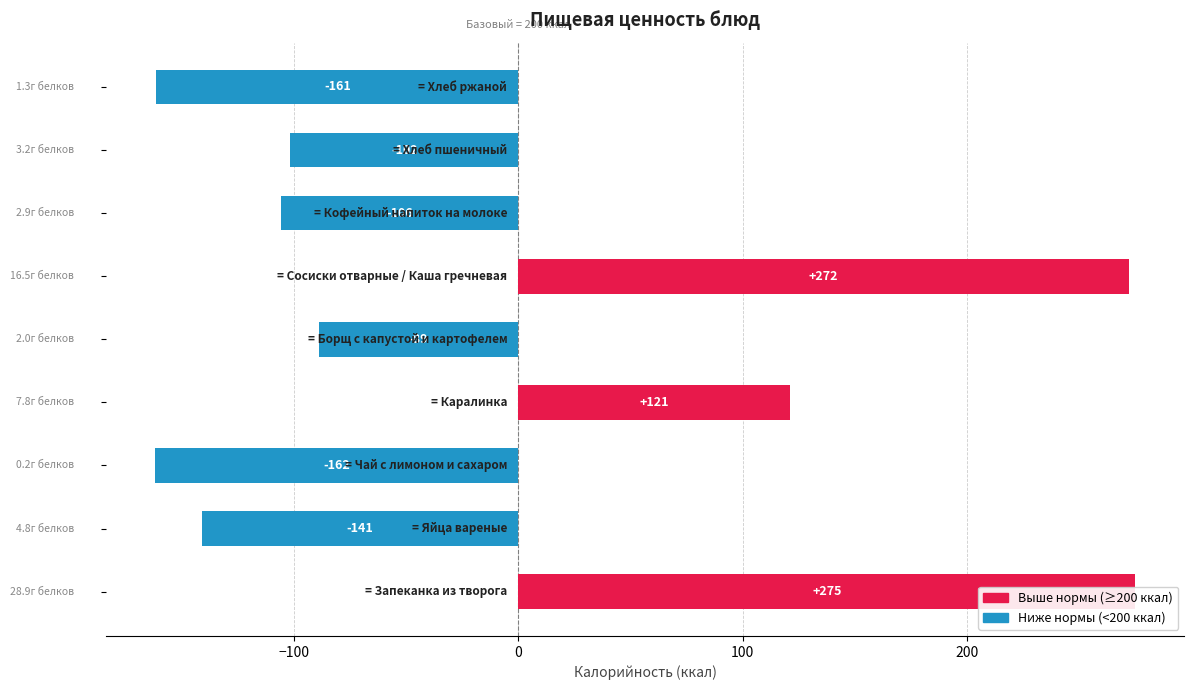

What position from the left is Хлеб ржаной?

9